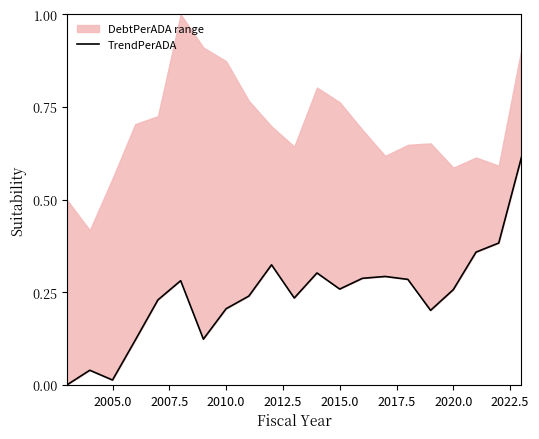

Does the chart have visible grid lines?

No